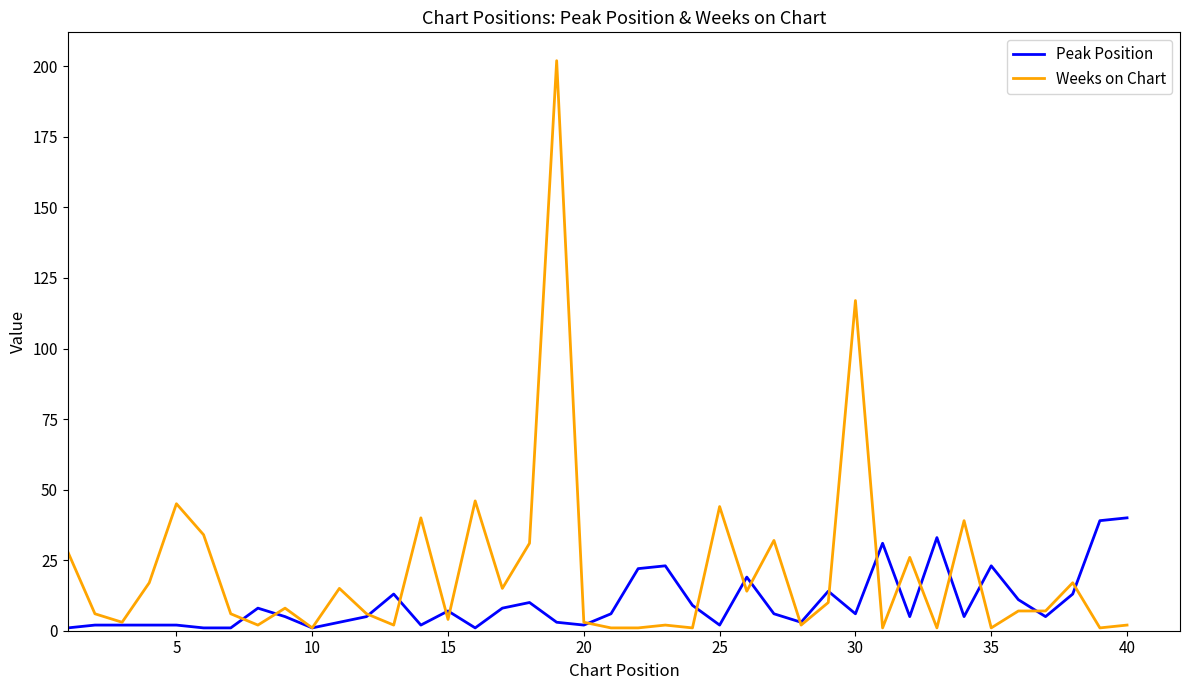

Which series has the largest total across all categories?

Weeks on Chart